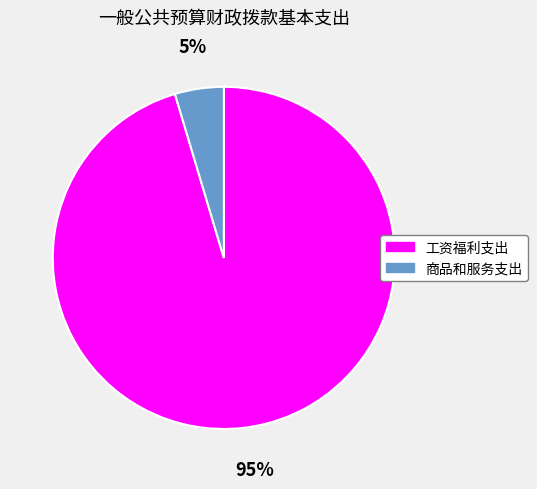

To the nearest percent, what is the combined percentage of 商品和服务支出 and 工资福利支出?

100%